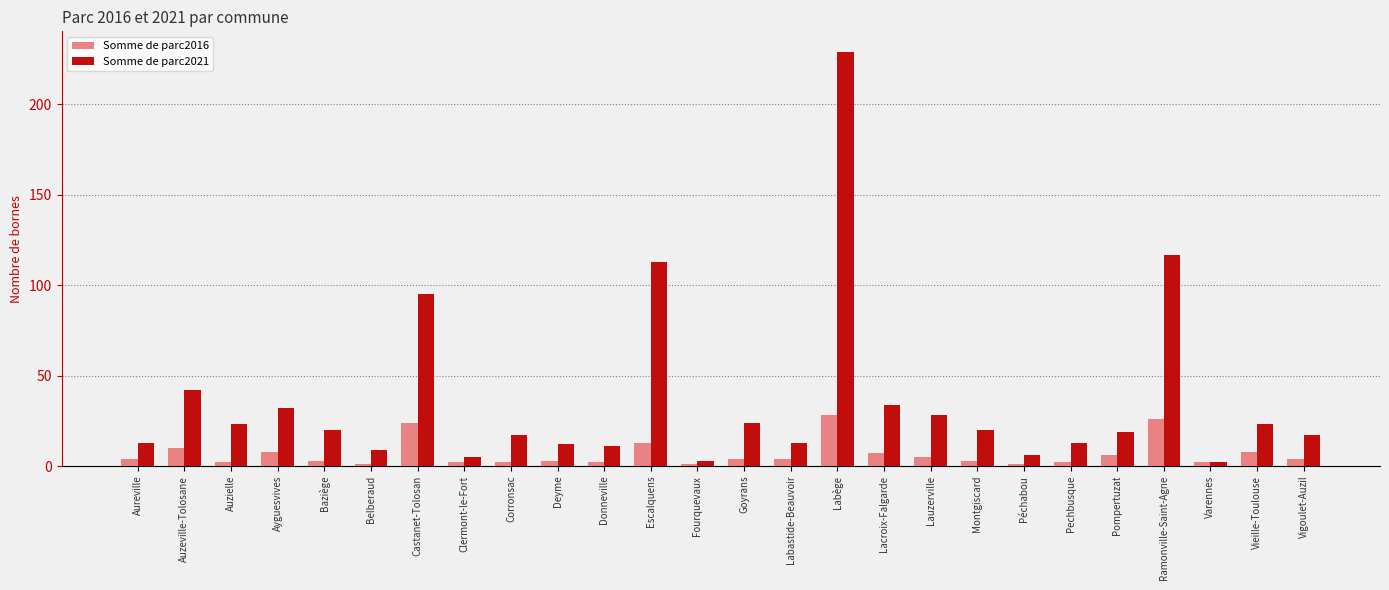

How many bars are there in total?

52